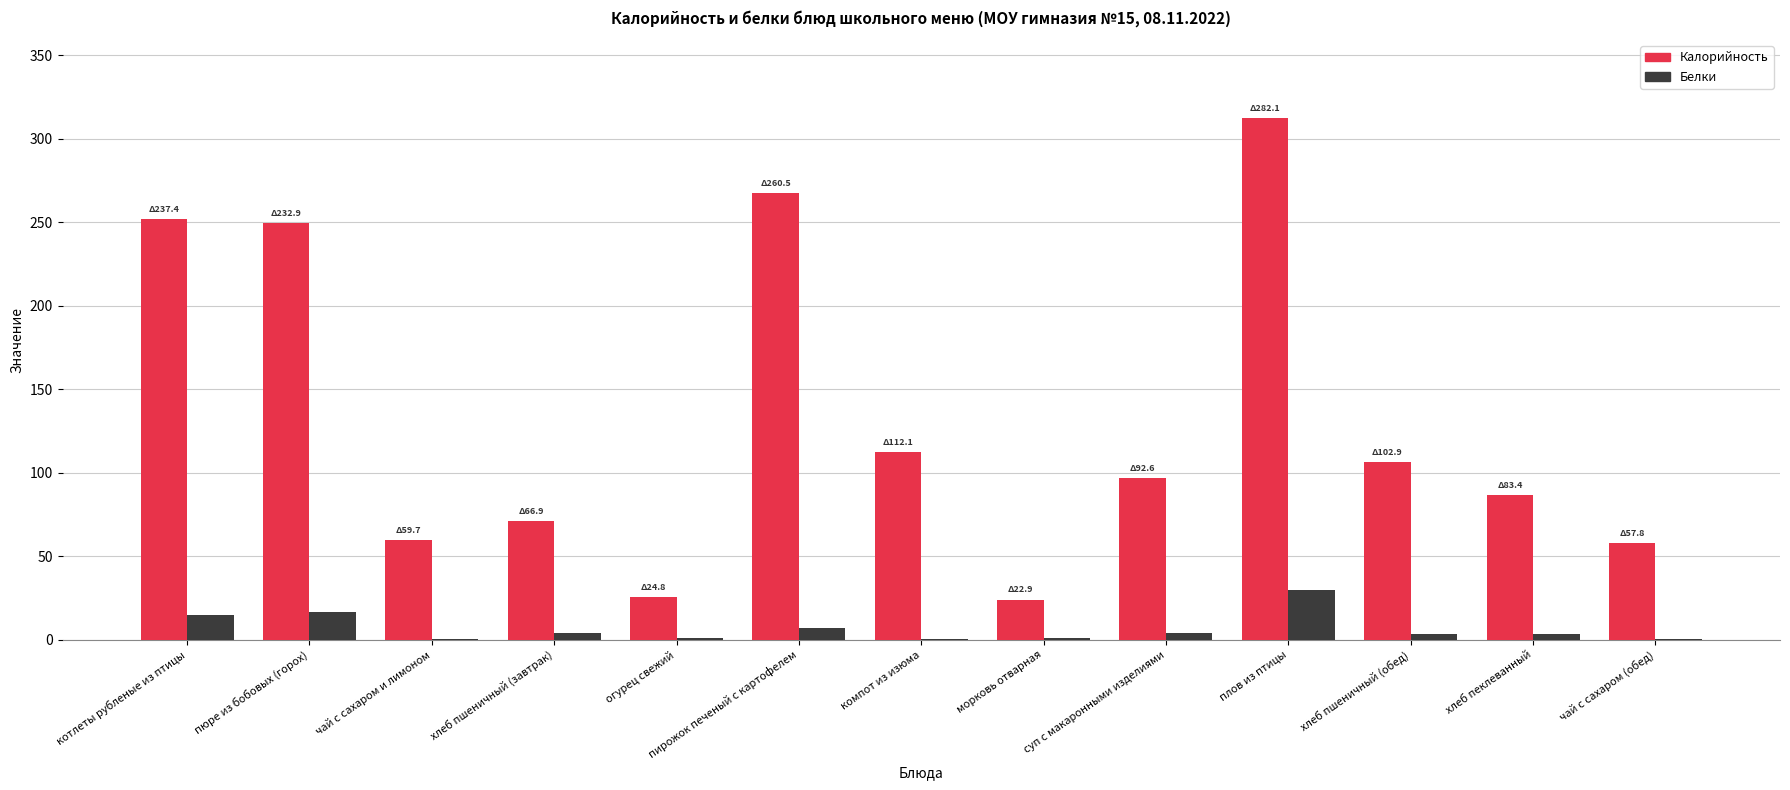

Read the Белки value at огурец свежий.

0.9